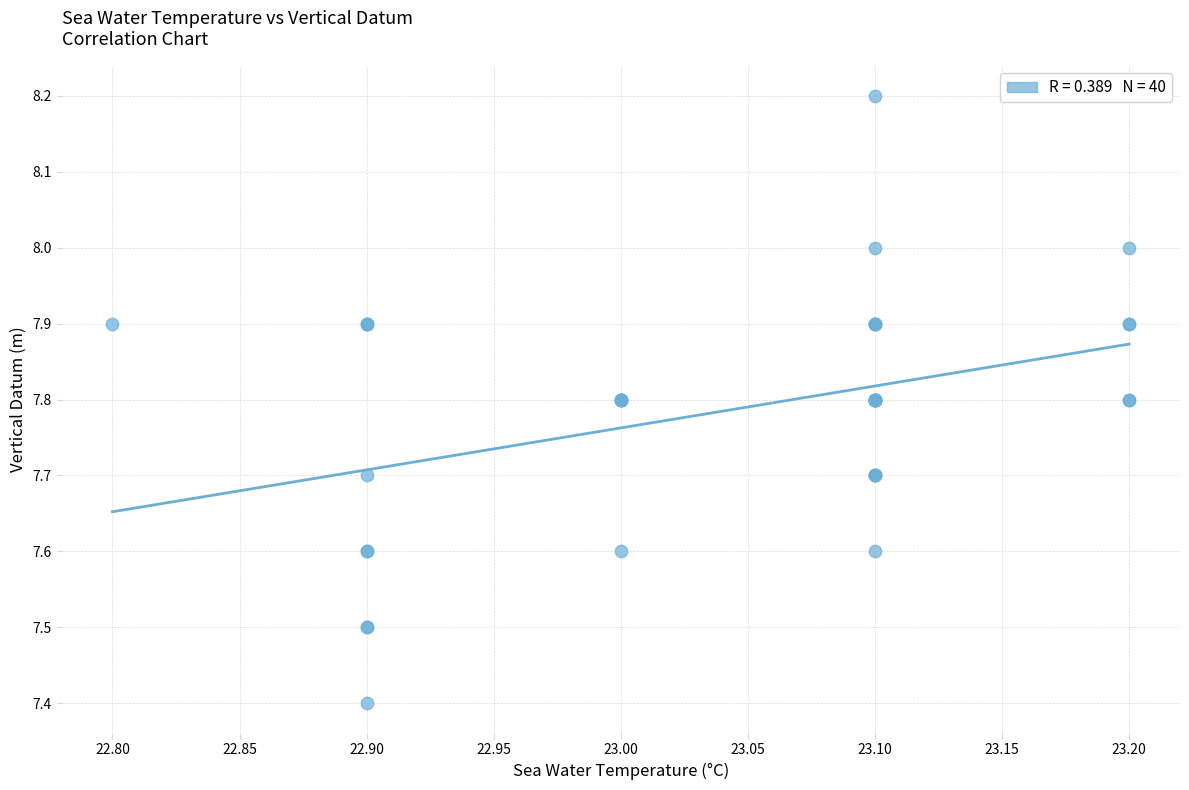

What Y value in the scatter plot is closest to 7?

7.4